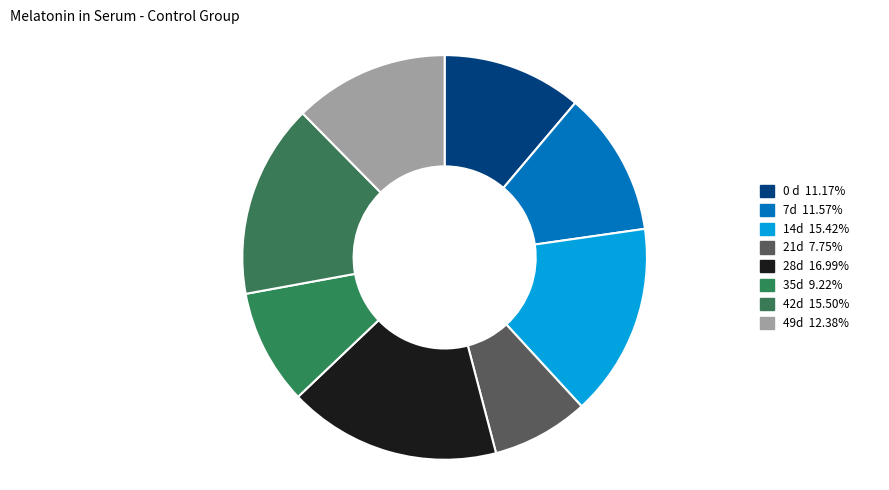

How many segments does this pie chart have?

8